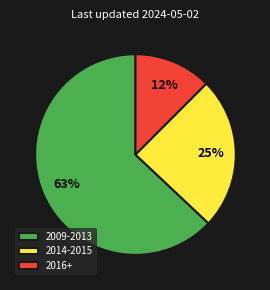

Is there a majority slice in this chart?

Yes